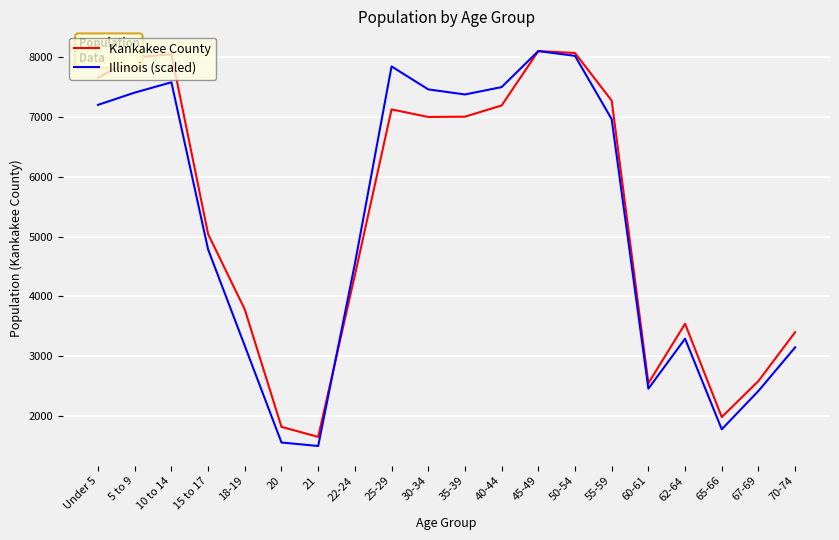

Which category has the lowest value in the Illinois (scaled) series?

21